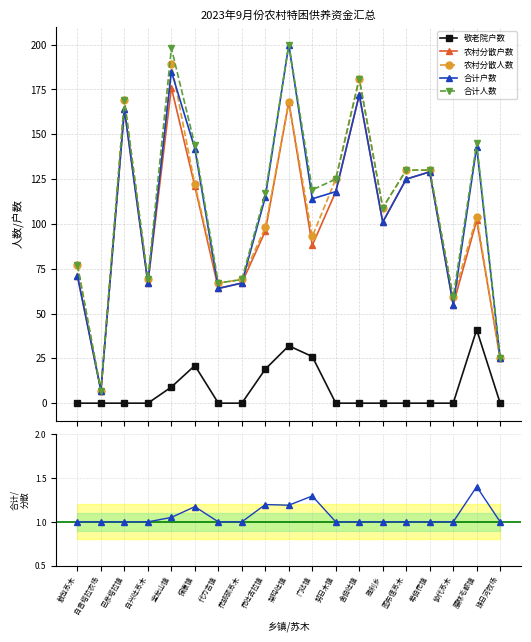

Reading left to right, extract all data points from this chart.

敬老院户数: 敖包苏木=0.0	白音塔拉农场=0.0	巴彦塔拉镇=0.0	白兴吐苏木=0.0	宝龙山镇=9.0	保康镇=21.0	代力吉镇=0.0	花胡硕苏木=0.0	花吐古拉镇=19.0	架玛吐镇=32.0	门达镇=26.0	努日木镇=0.0	舍伯吐镇=0.0	胜利乡=0.0	图布信苏木=0.0	希伯花镇=0.0	协代苏木=0.0	腰林毛都镇=41.0	珠日河牧场=0.0
农村分散户数: 敖包苏木=71.0	白音塔拉农场=7.0	巴彦塔拉镇=164.0	白兴吐苏木=67.0	宝龙山镇=176.0	保康镇=121.0	代力吉镇=64.0	花胡硕苏木=67.0	花吐古拉镇=96.0	架玛吐镇=168.0	门达镇=88.0	努日木镇=118.0	舍伯吐镇=172.0	胜利乡=101.0	图布信苏木=125.0	希伯花镇=129.0	协代苏木=55.0	腰林毛都镇=102.0	珠日河牧场=25.0
农村分散人数: 敖包苏木=77.0	白音塔拉农场=7.0	巴彦塔拉镇=169.0	白兴吐苏木=69.0	宝龙山镇=189.0	保康镇=122.0	代力吉镇=67.0	花胡硕苏木=69.0	花吐古拉镇=98.0	架玛吐镇=168.0	门达镇=93.0	努日木镇=125.0	舍伯吐镇=181.0	胜利乡=109.0	图布信苏木=130.0	希伯花镇=130.0	协代苏木=59.0	腰林毛都镇=104.0	珠日河牧场=25.0
合计户数: 敖包苏木=71.0	白音塔拉农场=7.0	巴彦塔拉镇=164.0	白兴吐苏木=67.0	宝龙山镇=185.0	保康镇=142.0	代力吉镇=64.0	花胡硕苏木=67.0	花吐古拉镇=115.0	架玛吐镇=200.0	门达镇=114.0	努日木镇=118.0	舍伯吐镇=172.0	胜利乡=101.0	图布信苏木=125.0	希伯花镇=129.0	协代苏木=55.0	腰林毛都镇=143.0	珠日河牧场=25.0
合计人数: 敖包苏木=77.0	白音塔拉农场=7.0	巴彦塔拉镇=169.0	白兴吐苏木=69.0	宝龙山镇=198.0	保康镇=144.0	代力吉镇=67.0	花胡硕苏木=69.0	花吐古拉镇=117.0	架玛吐镇=200.0	门达镇=119.0	努日木镇=125.0	舍伯吐镇=181.0	胜利乡=109.0	图布信苏木=130.0	希伯花镇=130.0	协代苏木=59.0	腰林毛都镇=145.0	珠日河牧场=25.0
合计/分散 户数比: 敖包苏木=1.0	白音塔拉农场=1.0	巴彦塔拉镇=1.0	白兴吐苏木=1.0	宝龙山镇=1.1	保康镇=1.2	代力吉镇=1.0	花胡硕苏木=1.0	花吐古拉镇=1.2	架玛吐镇=1.2	门达镇=1.3	努日木镇=1.0	舍伯吐镇=1.0	胜利乡=1.0	图布信苏木=1.0	希伯花镇=1.0	协代苏木=1.0	腰林毛都镇=1.4	珠日河牧场=1.0